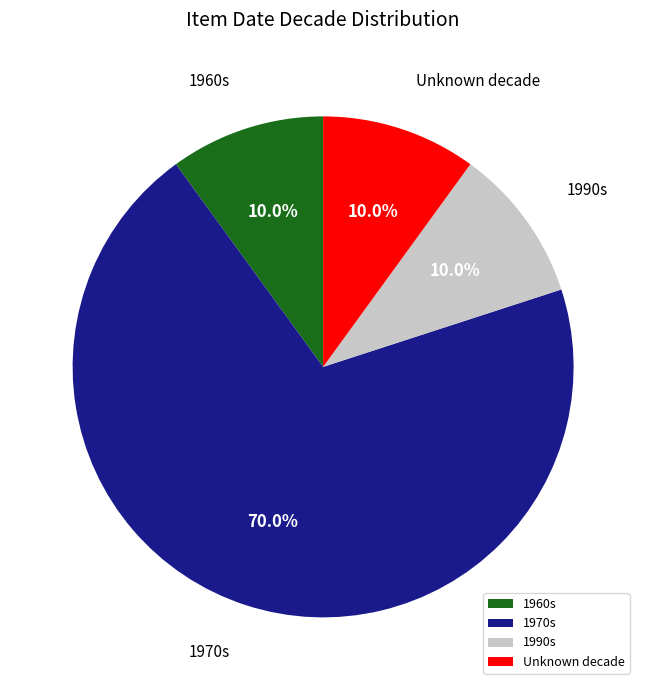

Count the number of slices in the pie.

4